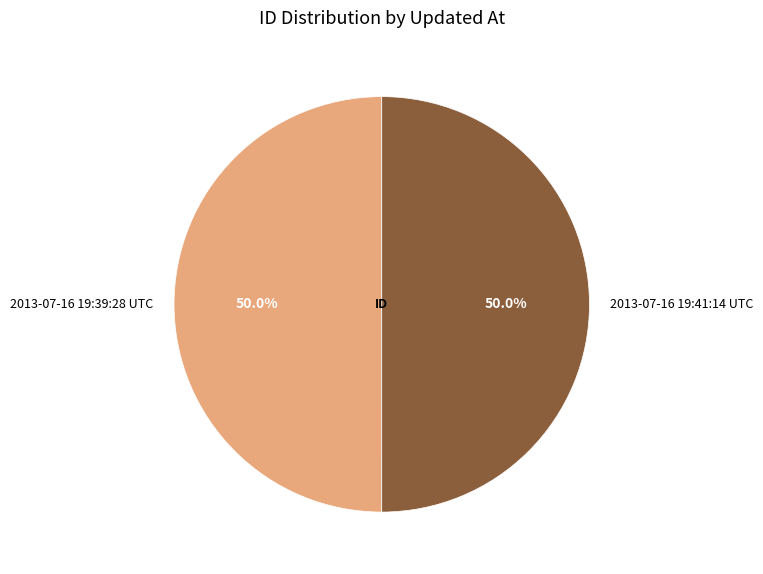

How many segments does this pie chart have?

2